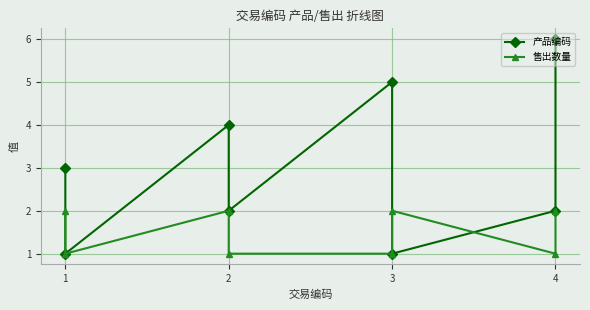

How many data points does each series have?

8